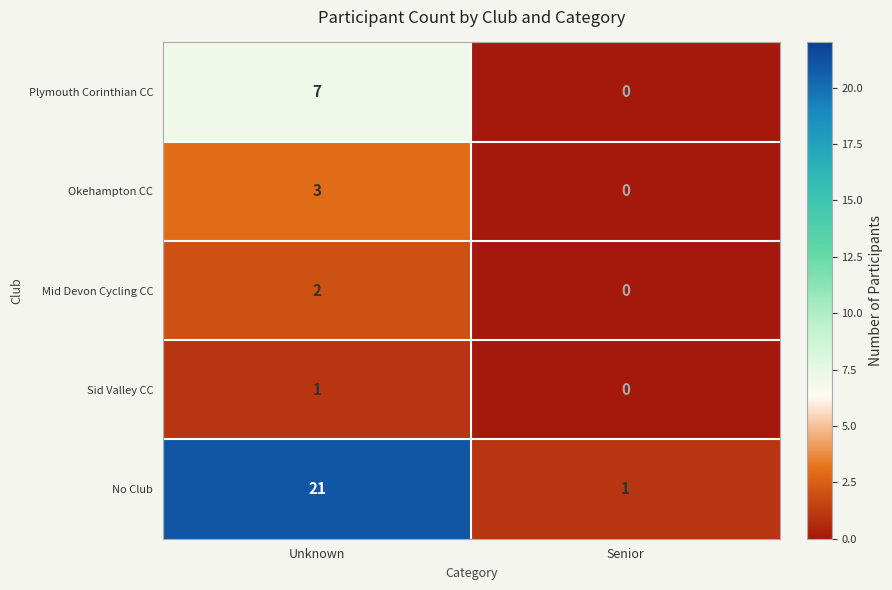

Which category has the highest value in the Okehampton CC series?

Unknown